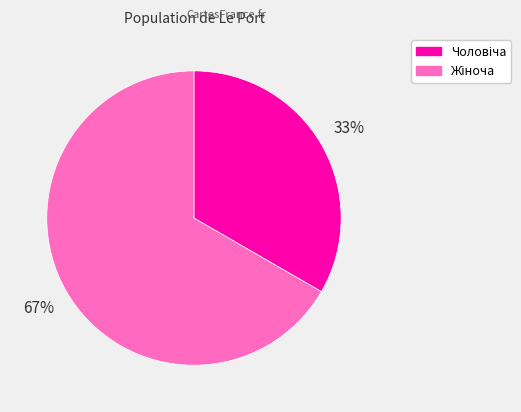

Is there any slice that represents more than half of the pie?

Yes